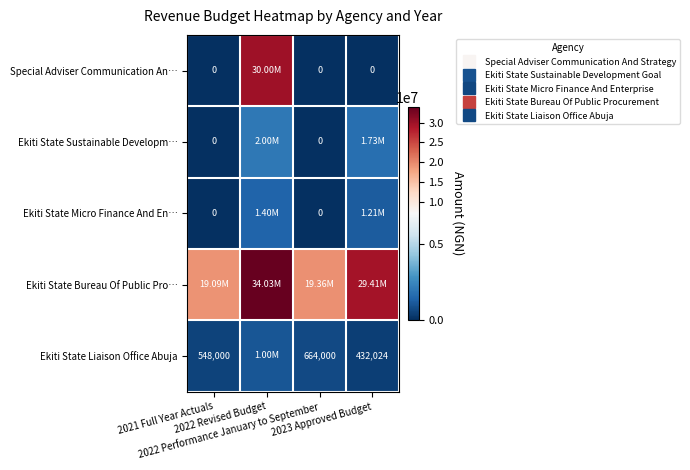

At which category is the sum across all series the highest?

2022 Revised Budget